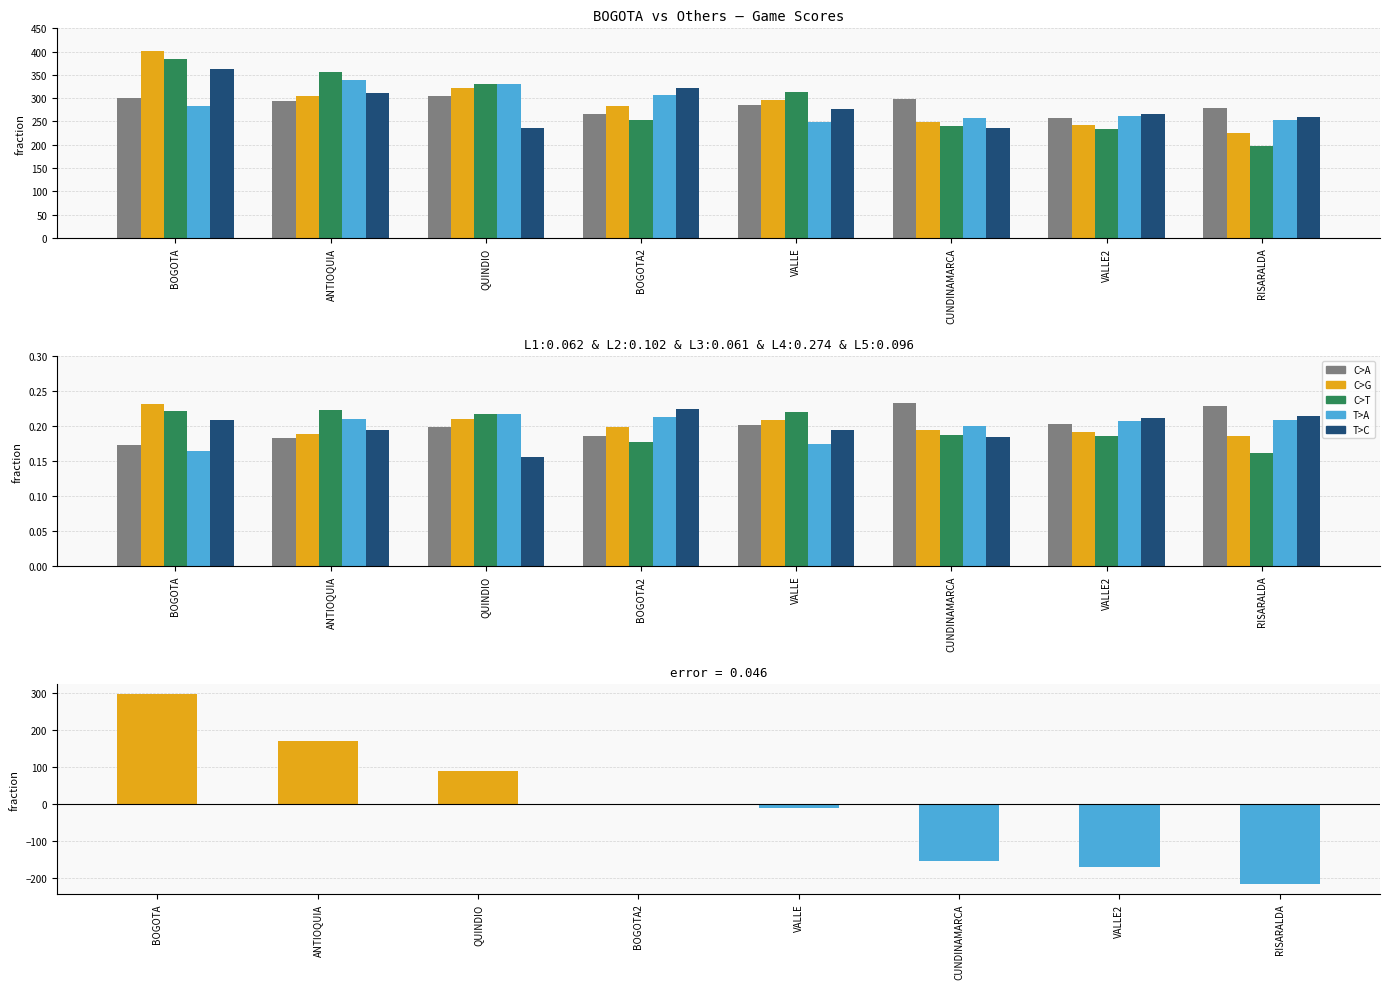

Reading left to right, extract all data points from this chart.

L1: 0.2	0.2	0.2	0.2	0.2	0.2	0.2	0.2
L2: 0.2	0.2	0.2	0.2	0.2	0.2	0.2	0.2
L3: 0.2	0.2	0.2	0.2	0.2	0.2	0.2	0.2
L4: 0.2	0.2	0.2	0.2	0.2	0.2	0.2	0.2
L5: 0.2	0.2	0.2	0.2	0.2	0.2	0.2	0.2
diff from mean: 298.4	170.4	90.4	-2.6	-11.6	-154.6	-171.6	-218.6